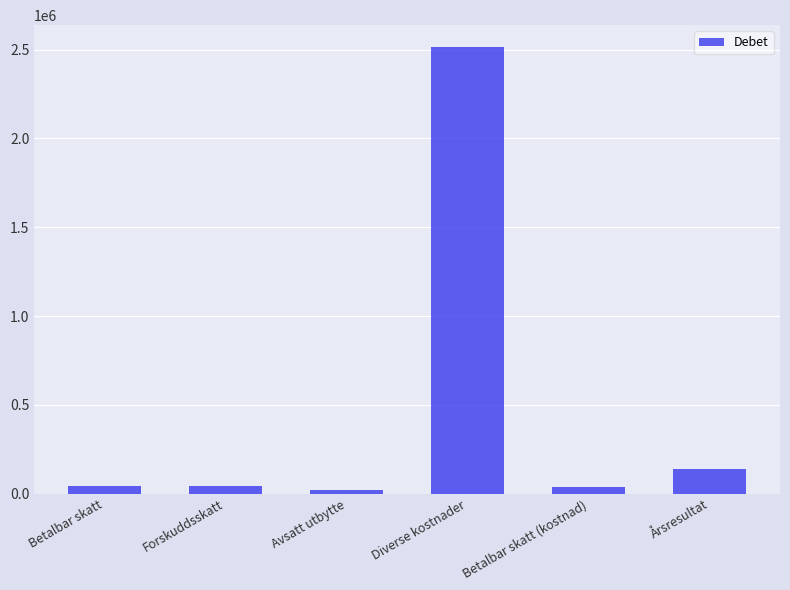

What is the label of the 3rd bar from the right?

Diverse kostnader